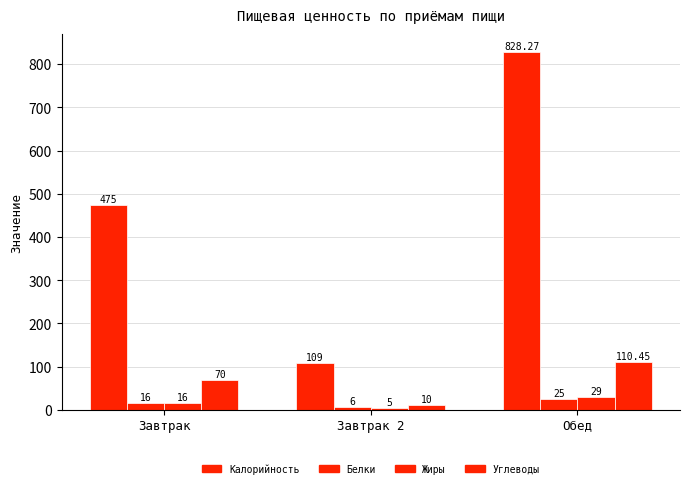

How many series are shown in this chart?

4